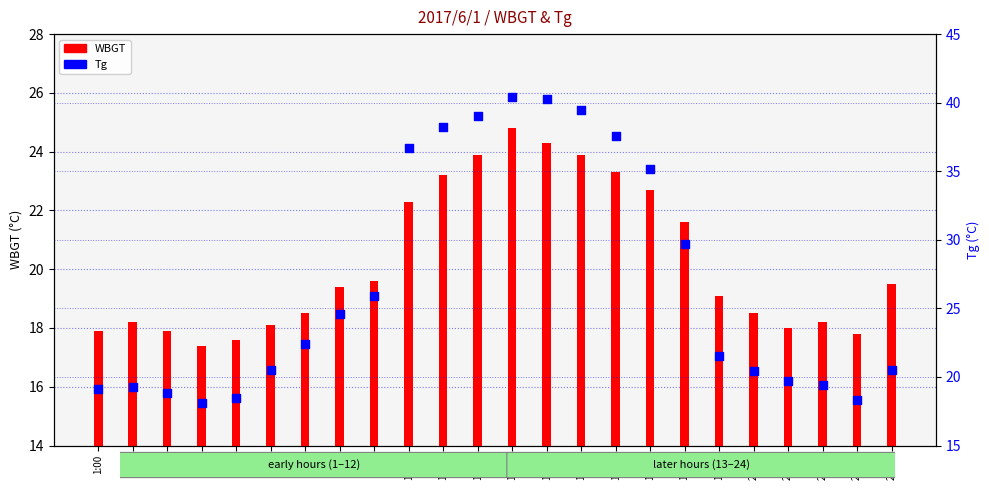

What are all the series names shown in the legend?

WBGT, Tg